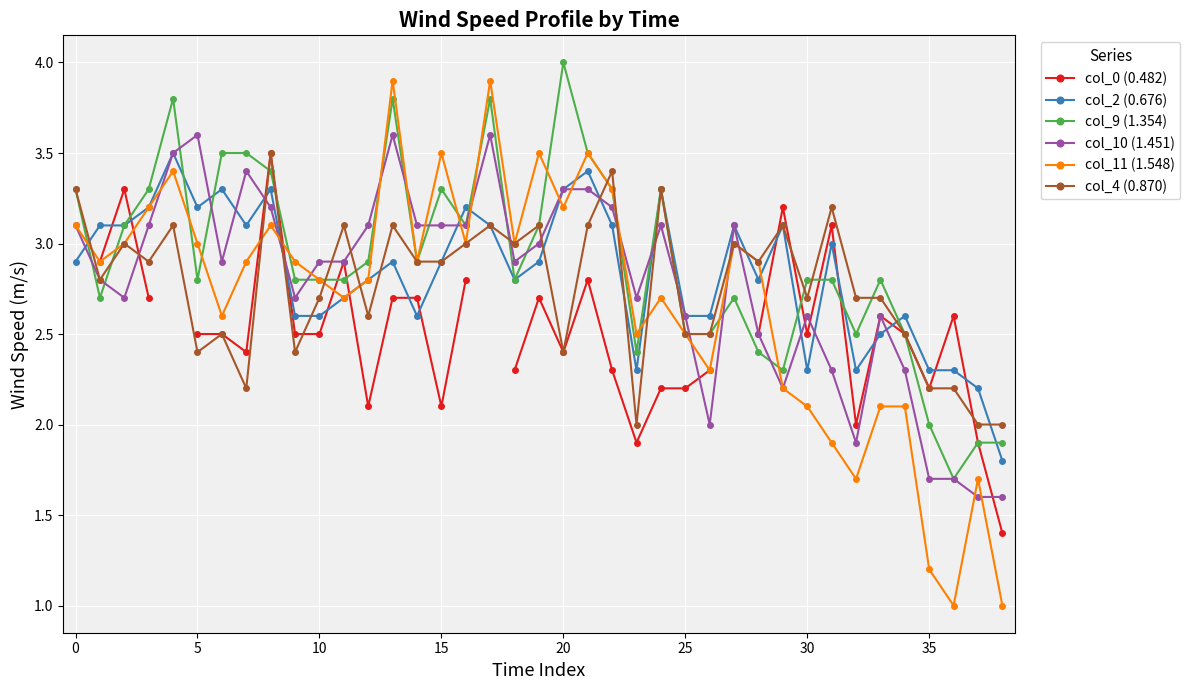

At which label does col_11 (1.548) first exceed 2?

0